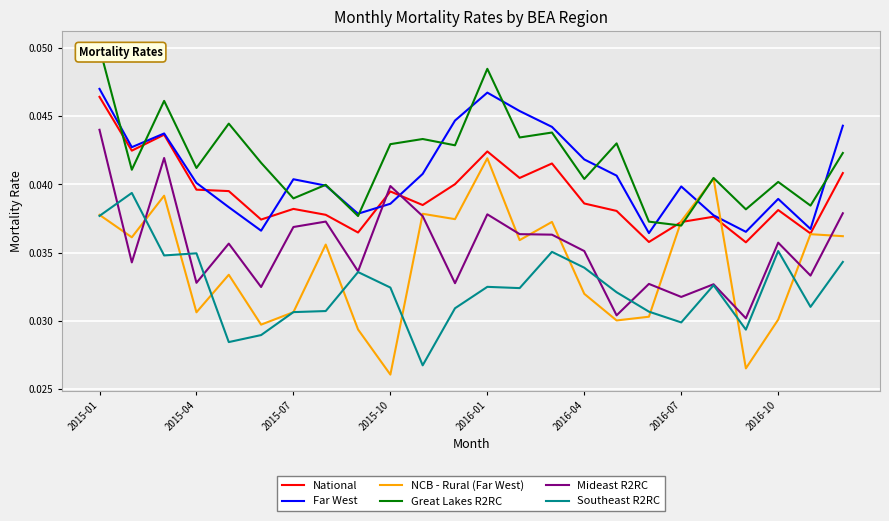

What is the sum of all Far West values?

1.0